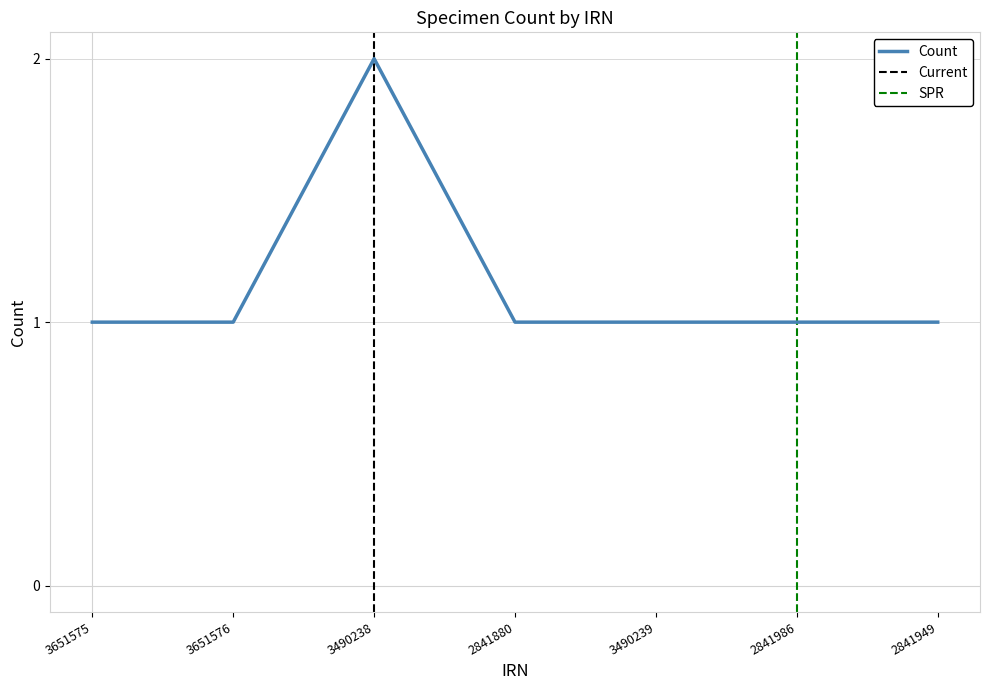

The value at 2841986 is 1. True or false?

True